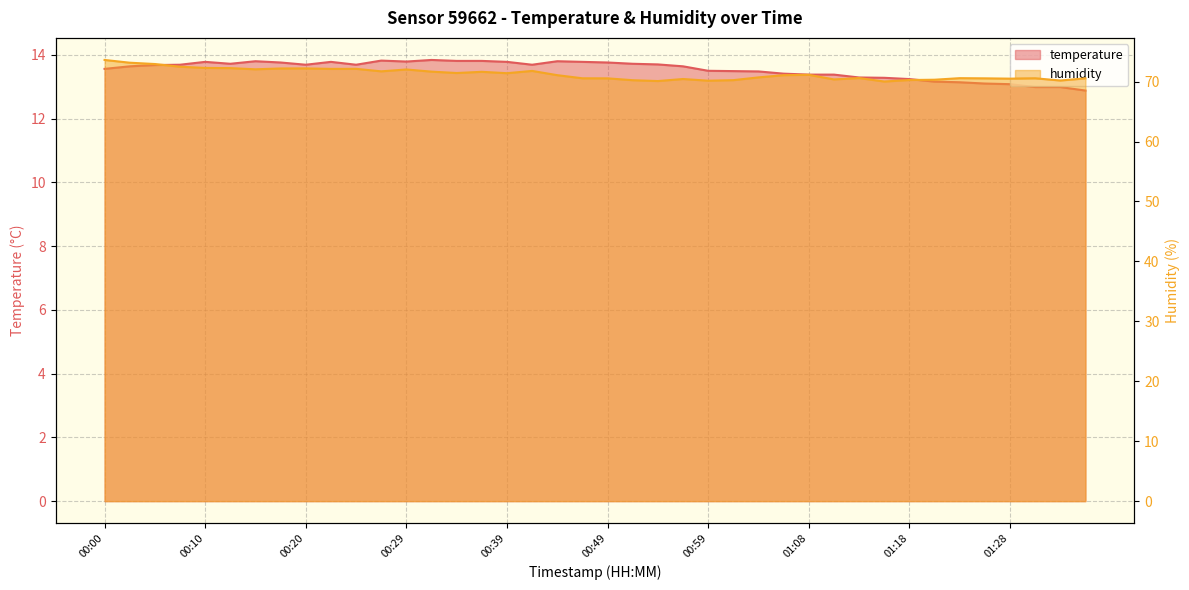

What value does the humidity series have at 01:18?

70.3